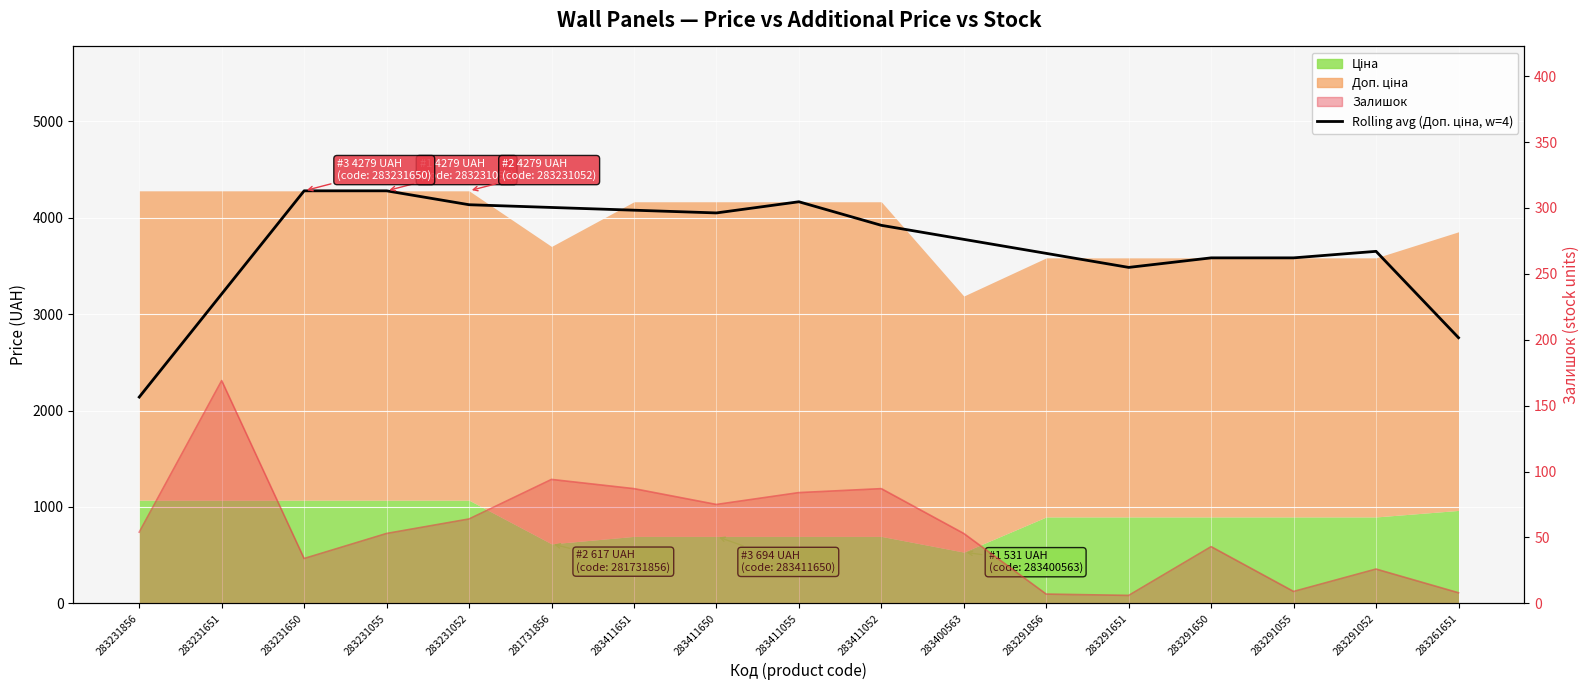

At which category does the chart reach its peak across all series?

283231650